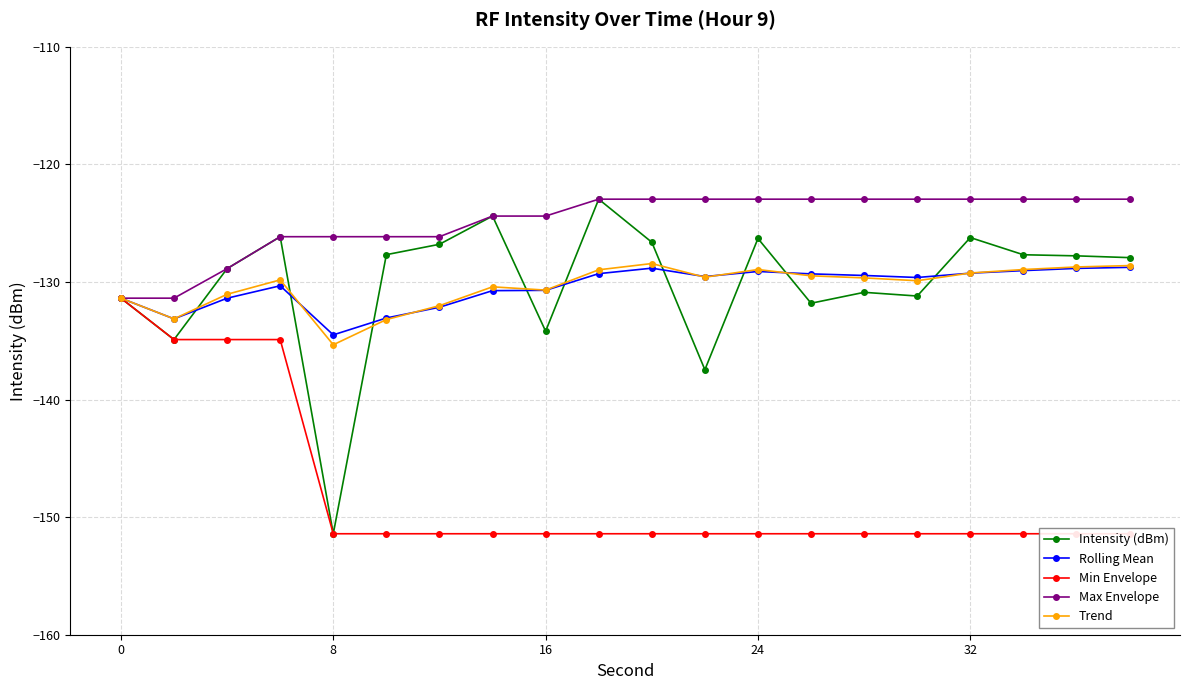

True or false: Min Envelope and Max Envelope cross at least once.

False